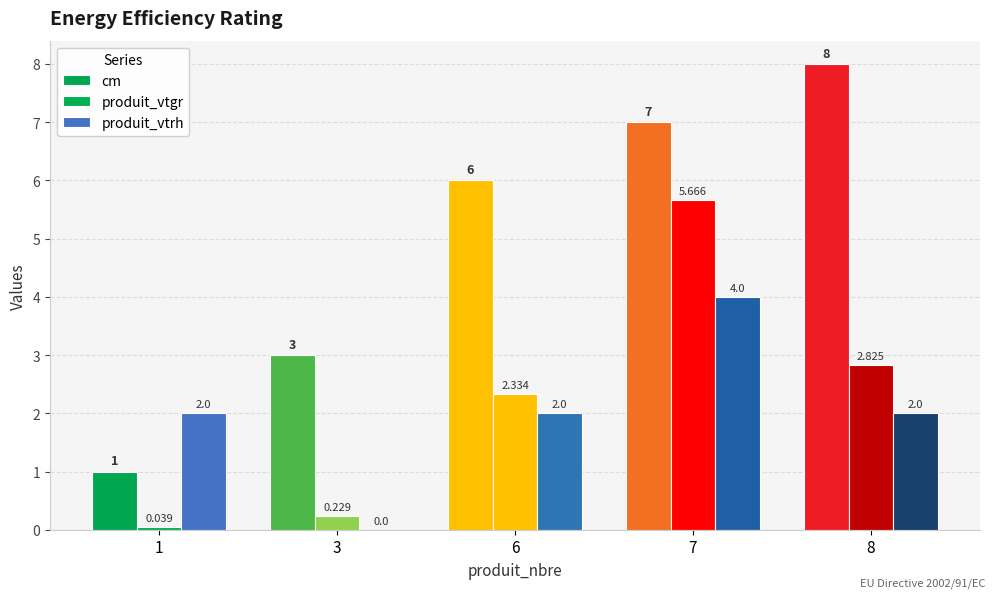

Are the bars grouped side by side (vs. stacked)?

Yes